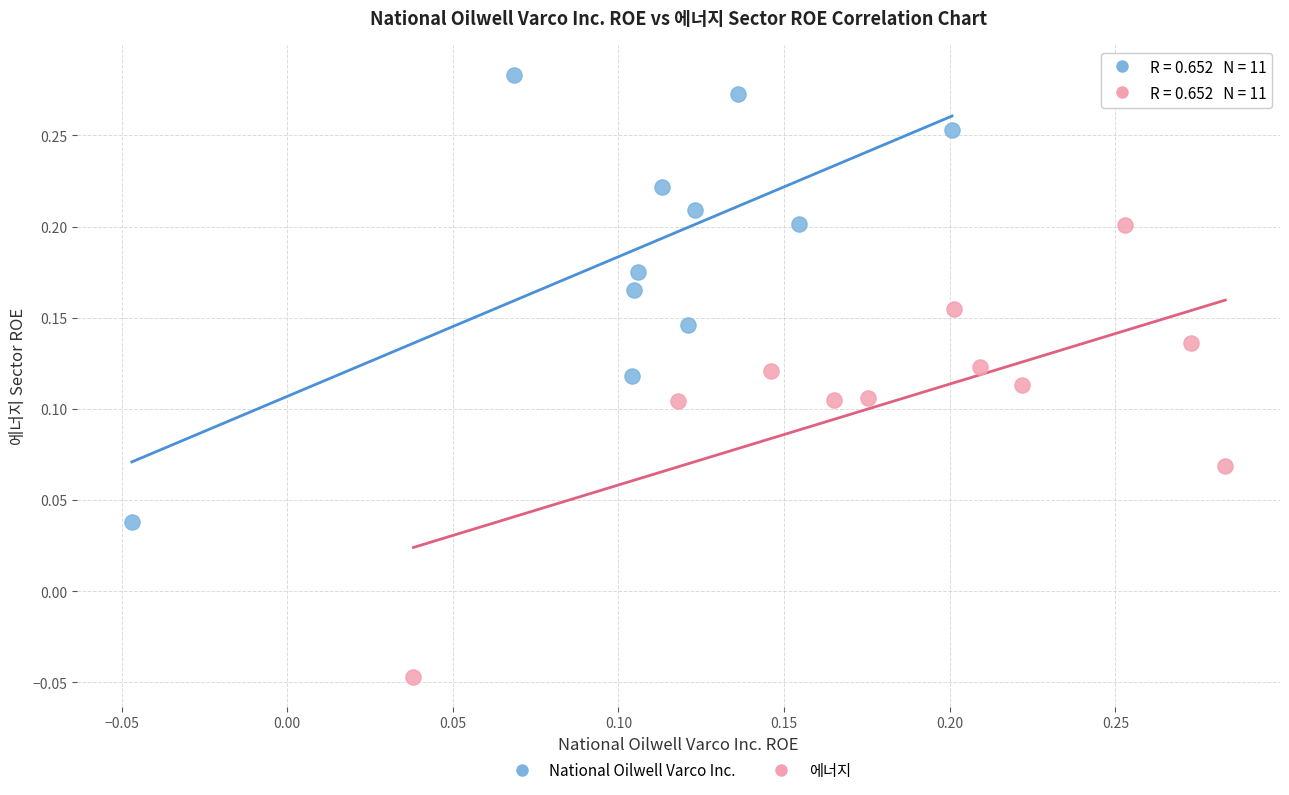

Which series reaches the maximum Y coordinate?

National Oilwell Varco Inc.